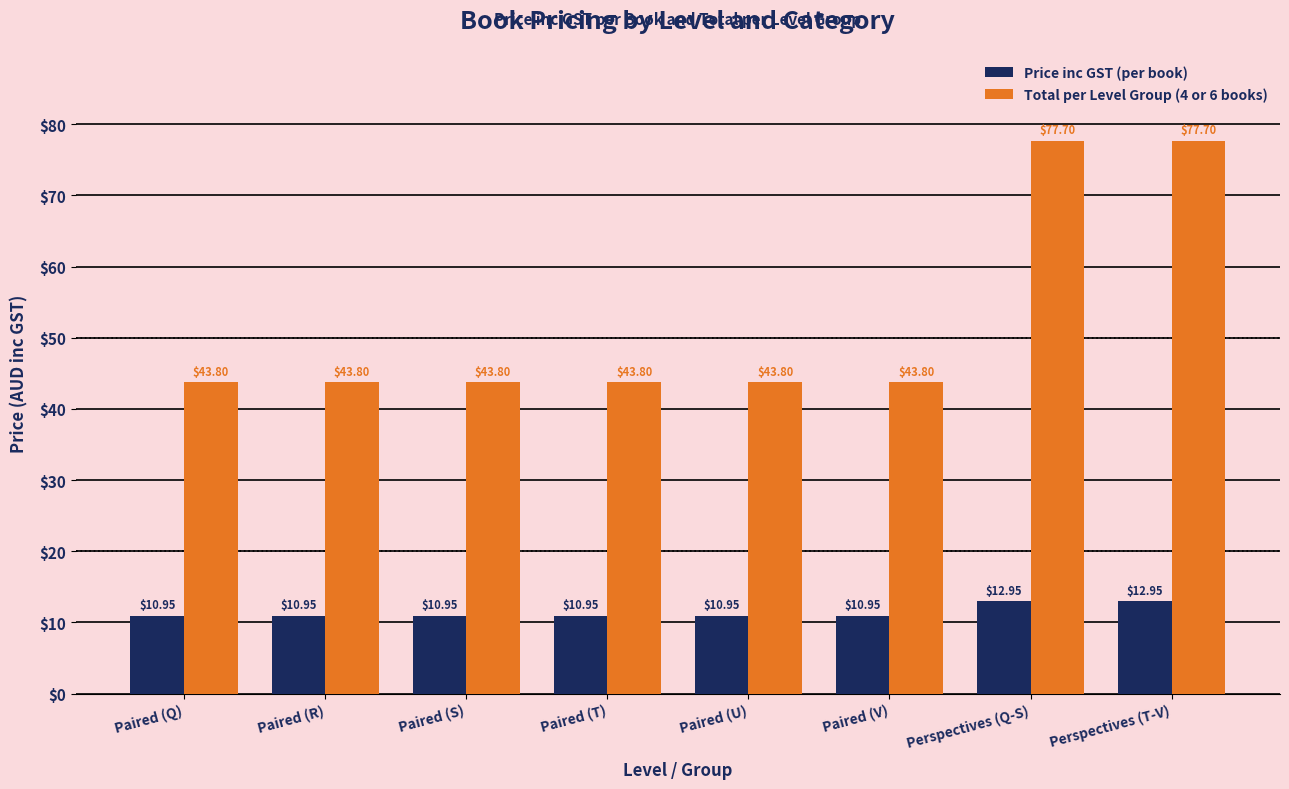

Is it true that Total per Level Group (4 or 6 books) equals 43.8 at Paired (R)?

True